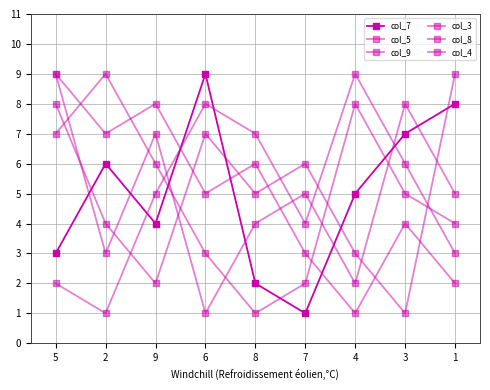

What is the label of the 4th point from the left?

6